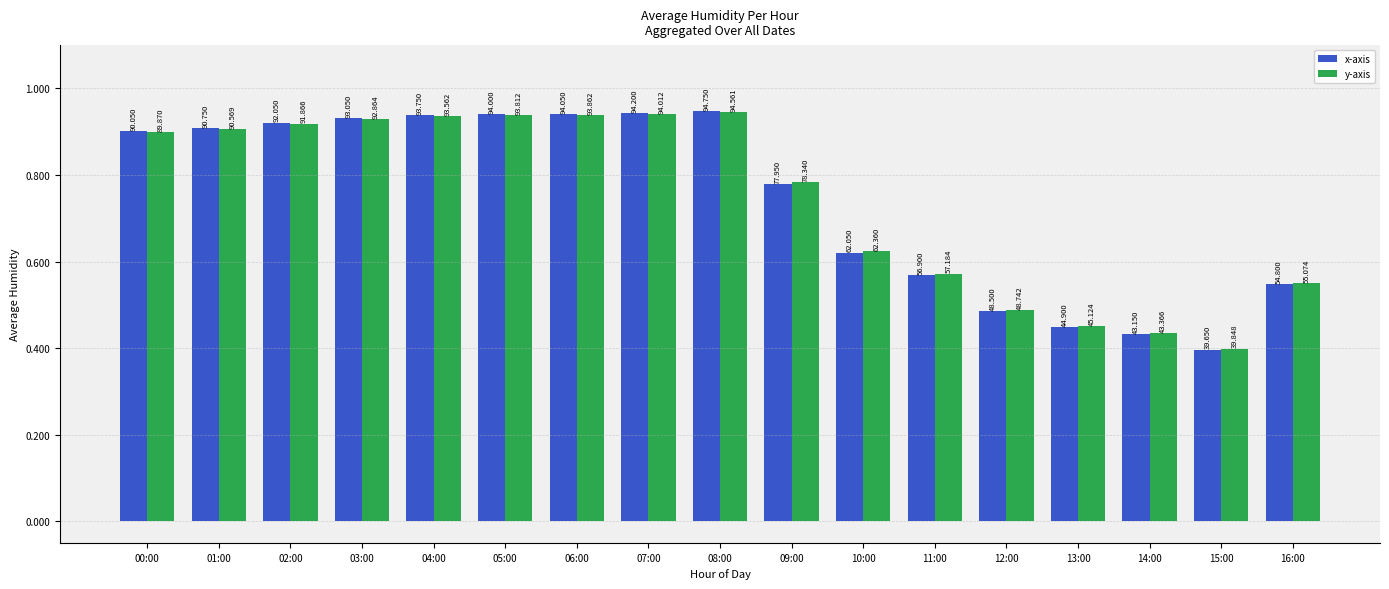

What are all the series names shown in the legend?

x-axis, y-axis